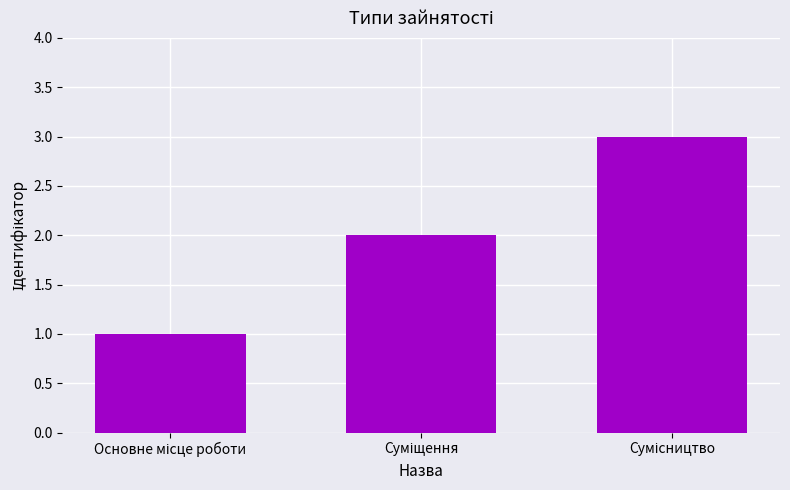

What is the sum of all values?

6